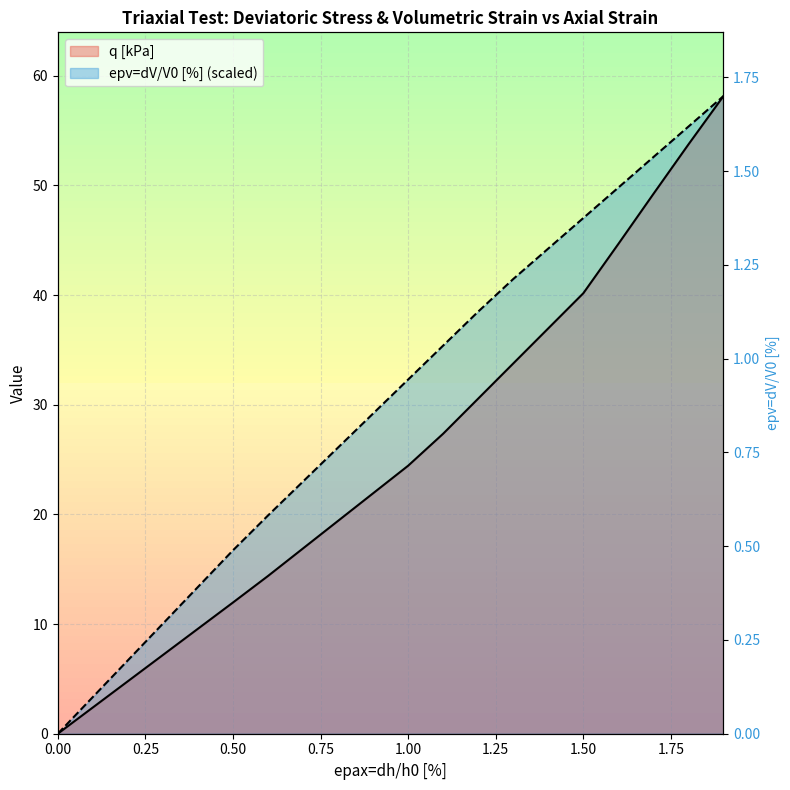

How many lines are shown in the chart?

2